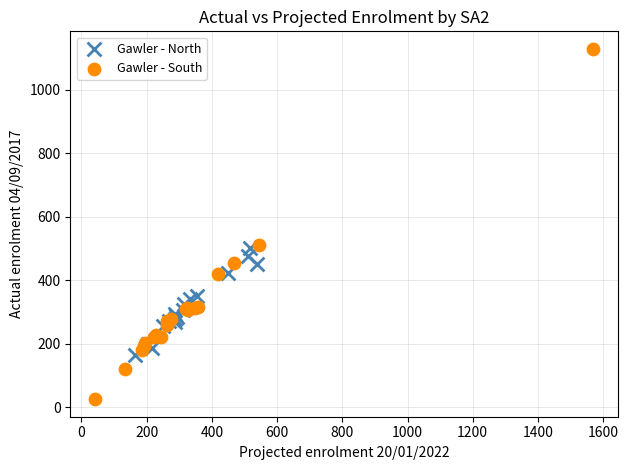

Which series has the largest Y range (max minus min)?

Gawler - South